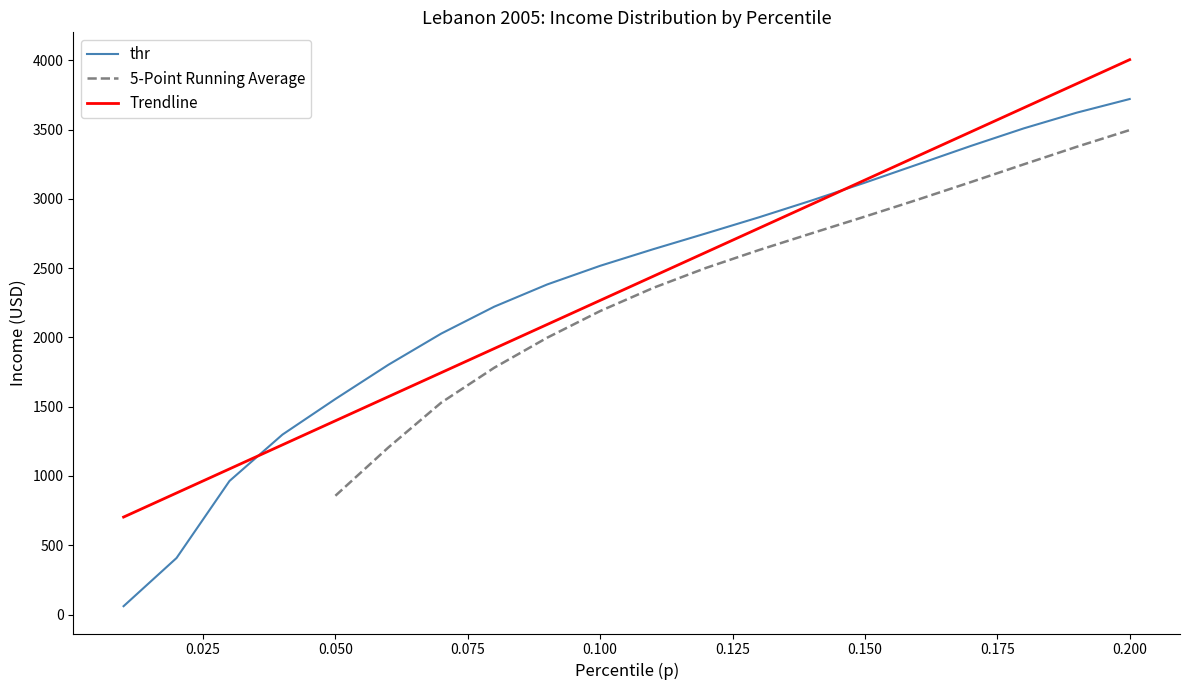

What is the minimum value for Trendline?

703.3